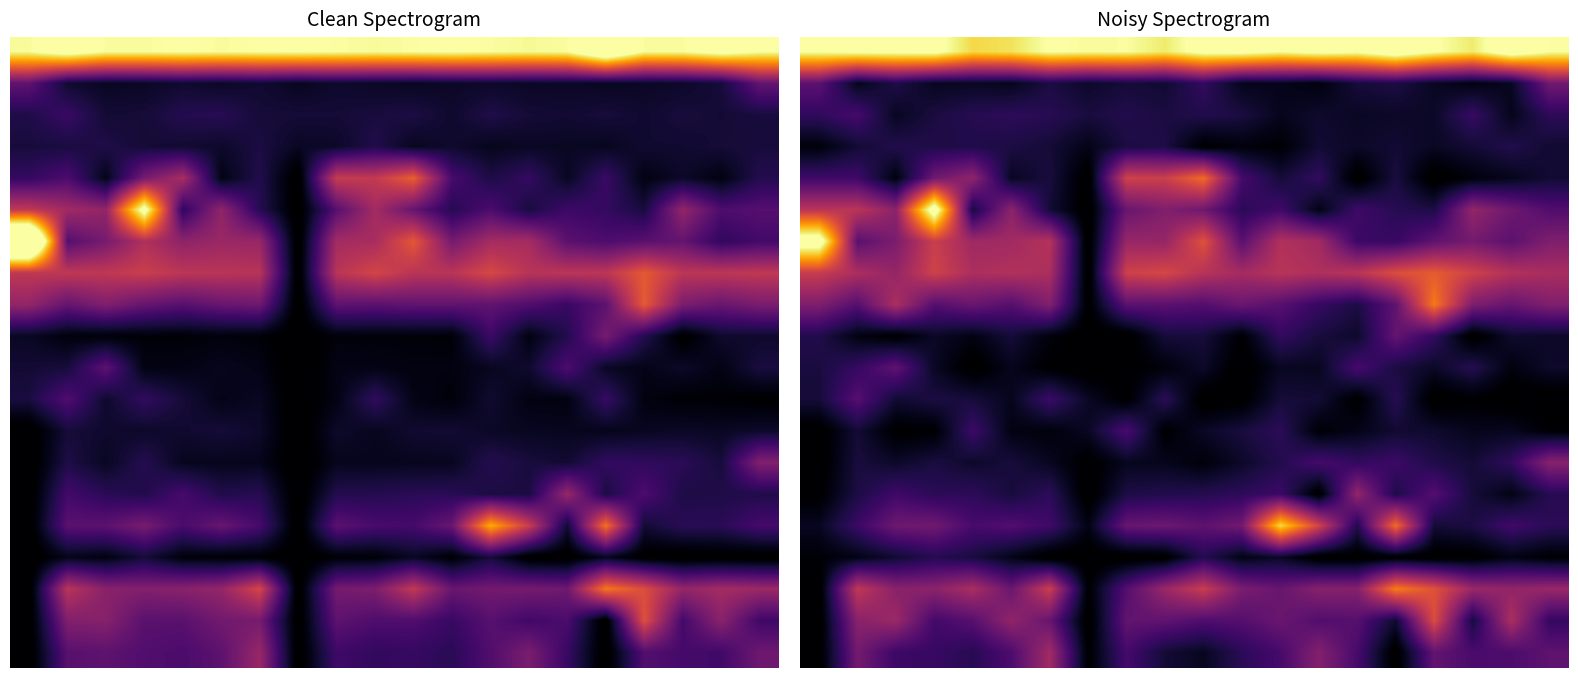

Which category has the highest value across all series?

15